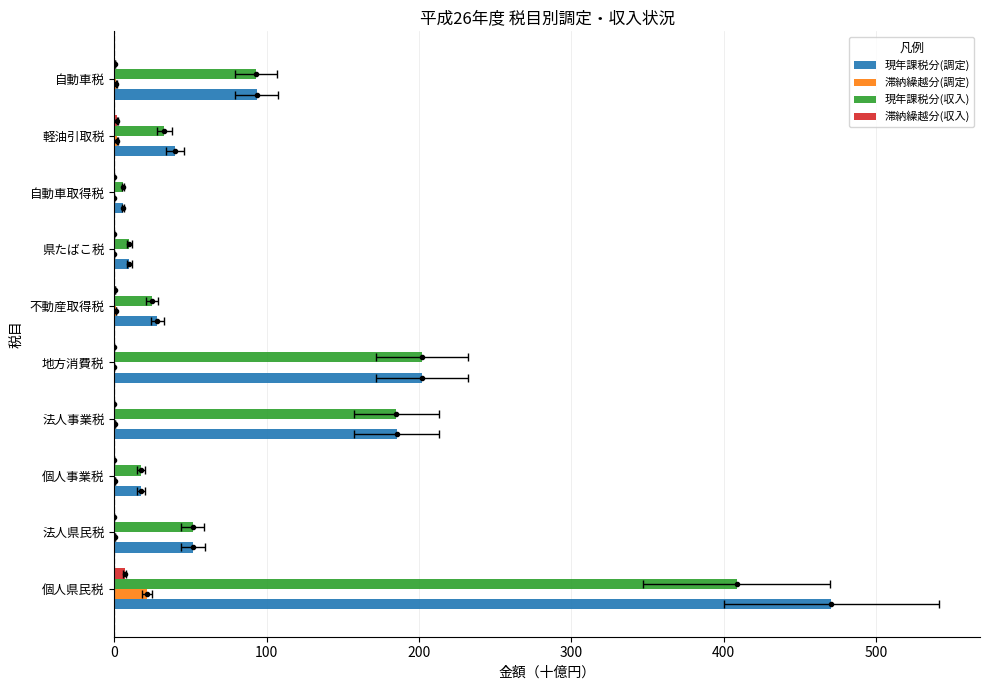

Reading left to right, transcribe all the data shown in this chart.

現年課税分(調定): 470.7	51.7	17.7	185.5	201.8	28.3	9.8	5.7	39.8	93.6
滞納繰越分(調定): 21.3	0.2	0.5	0.5	0.0	1.2	0.0	0.0	1.8	1.3
現年課税分(収入): 408.7	51.5	17.5	185.2	201.8	24.7	9.8	5.6	32.8	93.1
滞納繰越分(収入): 6.8	0.1	0.1	0.1	0.0	0.3	0.0	0.0	1.8	0.4